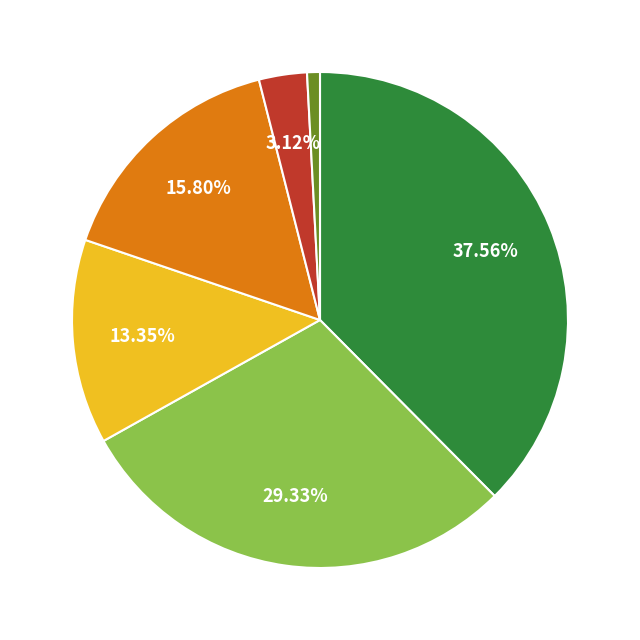

Does any single category account for the majority?

No